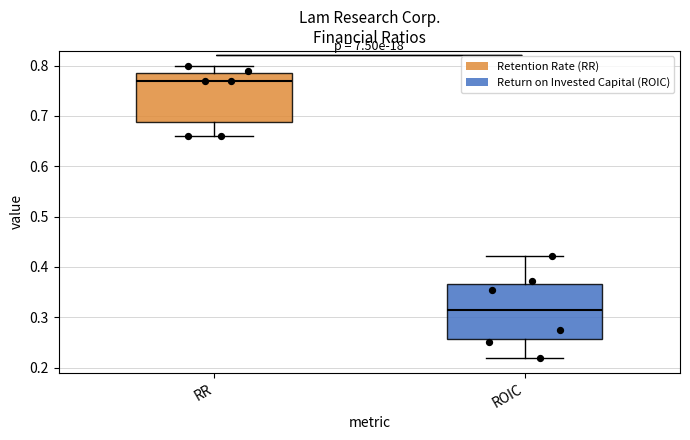

Which box has the lowest median line?

ROIC